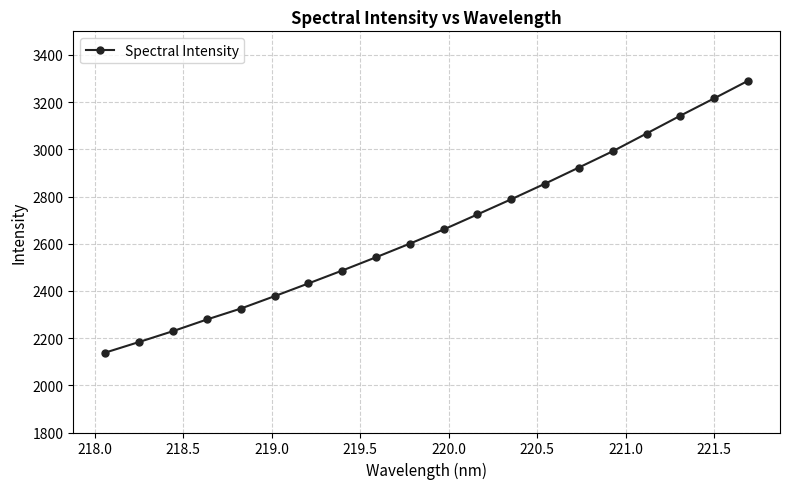

True or false: the data has more than 2 interior local peaks.

False